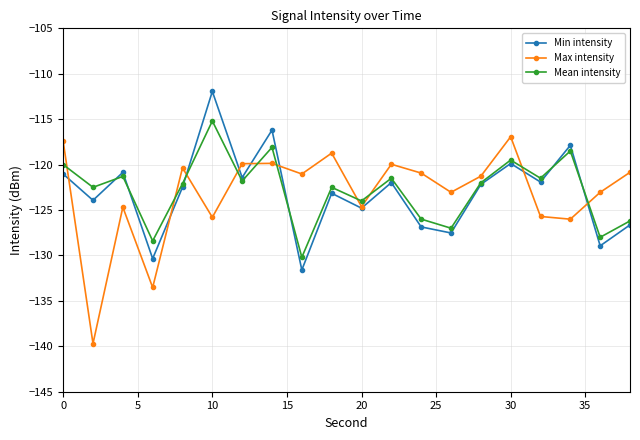

How many series are shown in this chart?

3